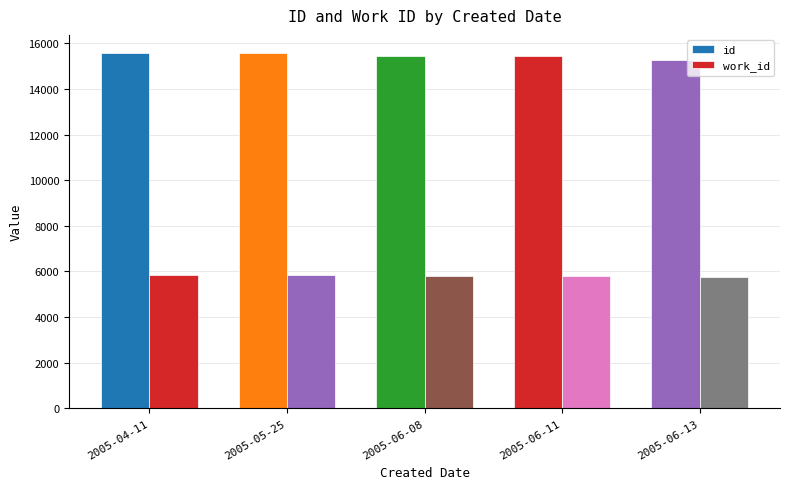

What is the label of the 3rd bar from the right?

2005-06-08